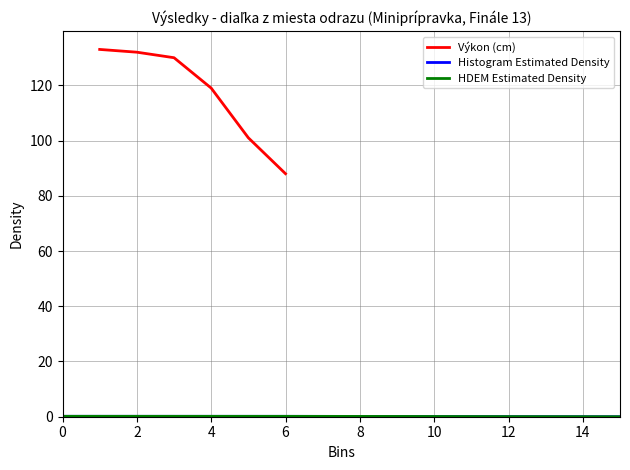

Is it true that HDEM Estimated Density equals 0.0 at 6?

False